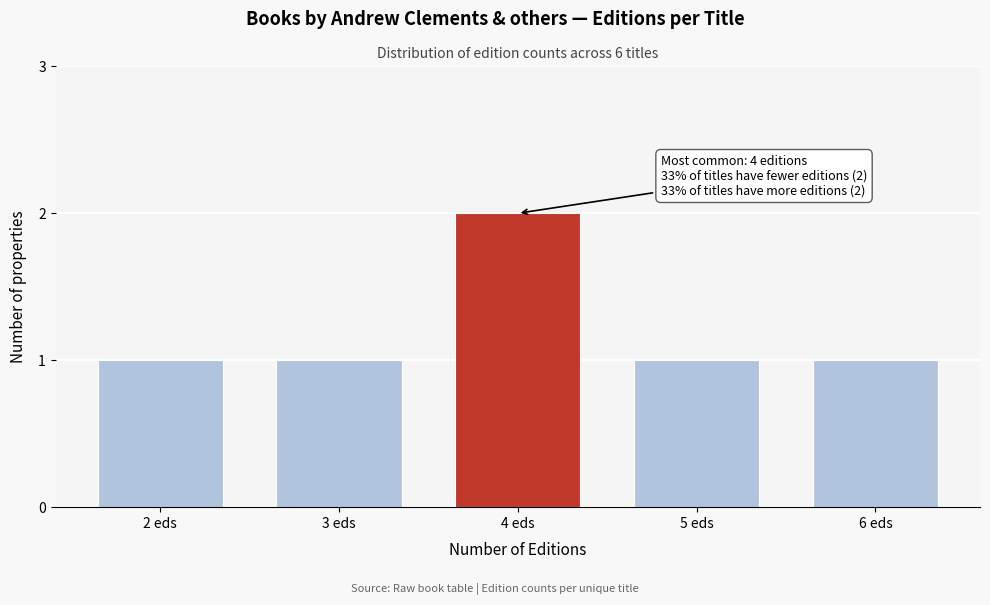

Reading right to left, transcribe all the data shown in this chart.

1	1	2	1	1